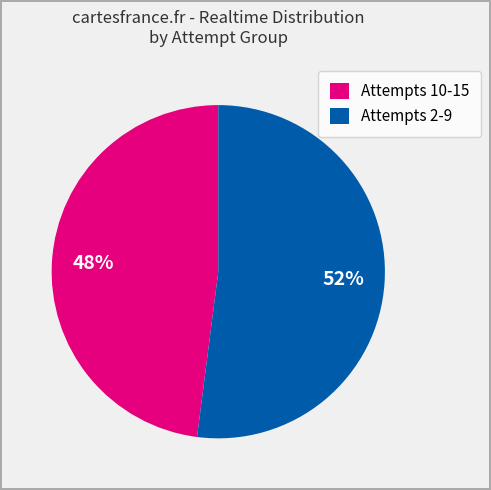

Which category accounts for the majority?

Attempts 2-9